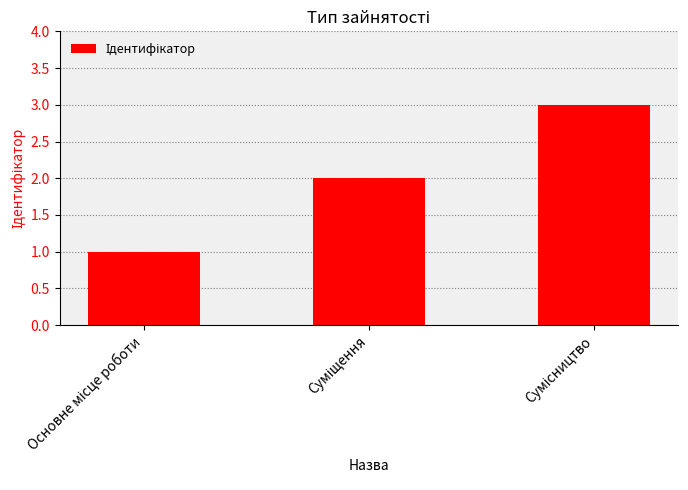

What is the greatest value displayed?

3